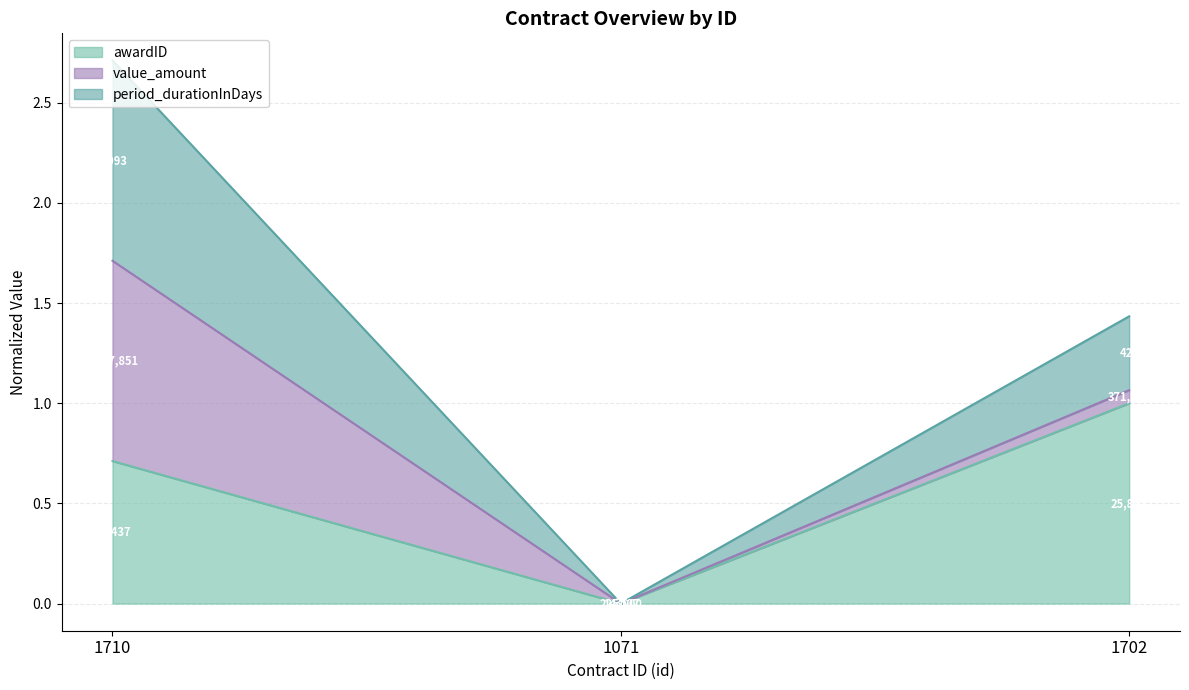

Count the period_durationInDays values in the range 0 to 2.

2